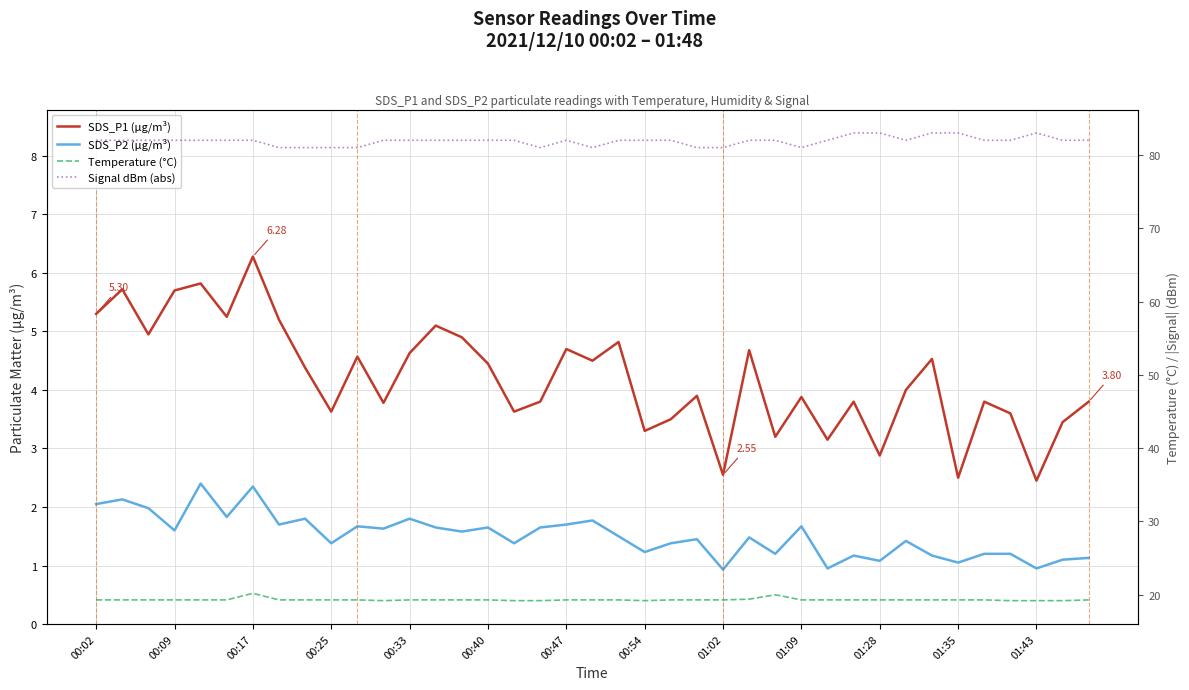

In SDS_P2 (µg/m³), how many points are lower than both neighbors (excluding endpoints)?

14